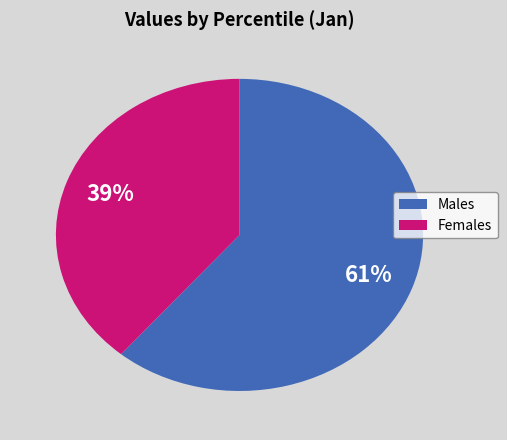

How many slices are in this pie chart?

2